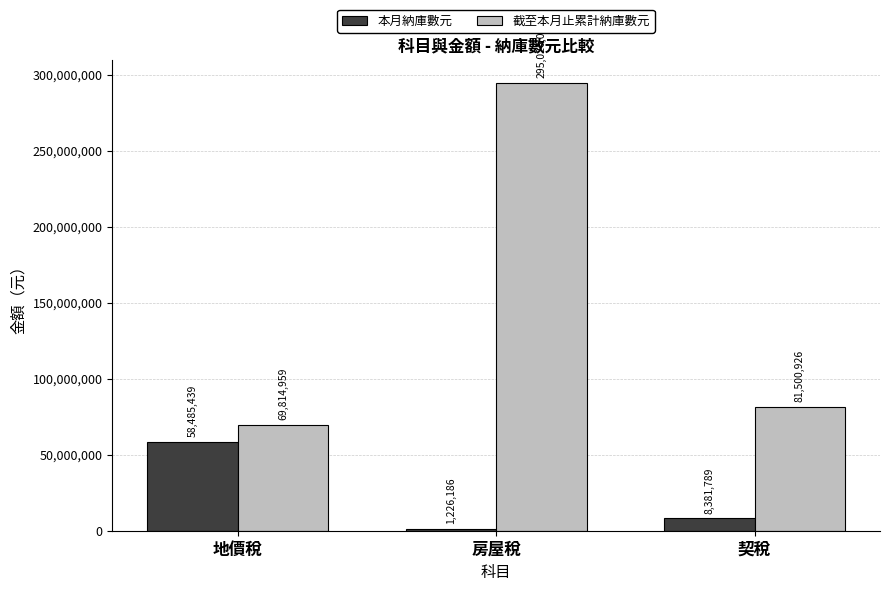

Rank the series by their average value, from highest to lowest.

截至本月止累計納庫數元, 本月納庫數元